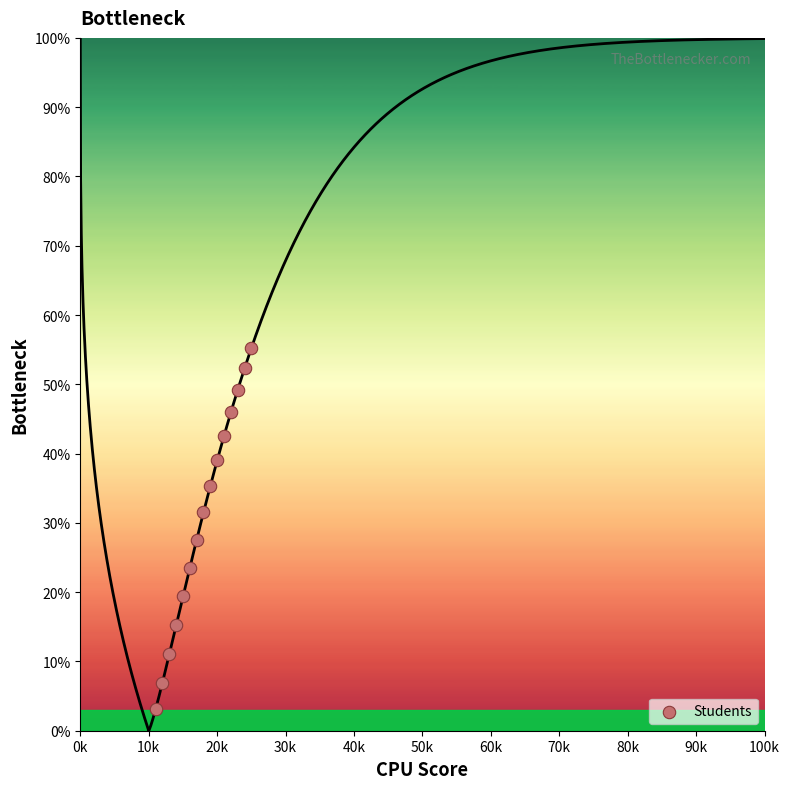

What Y value in the scatter plot is closest to 29?

27.6